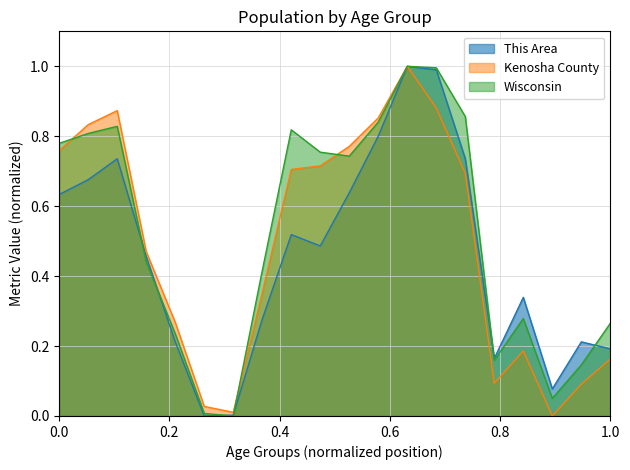

Which series has the largest total across all categories?

Wisconsin